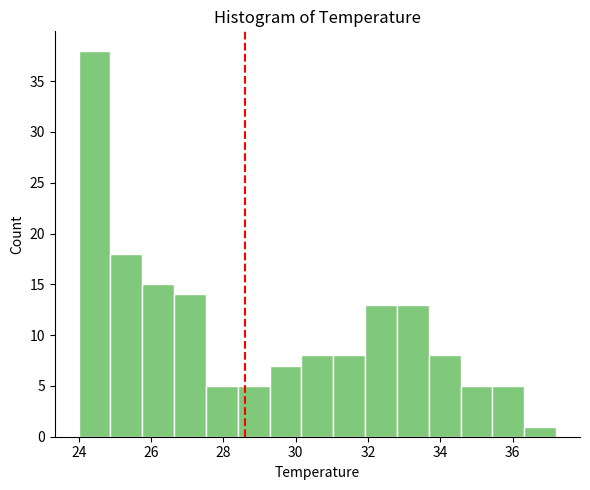

Reading left to right, list every bar in this chart as the range it spans on the x-axis followed by its height. Neither the bar edges nor the heights are printed on the chart, so give them approximately, as read against the axes.

24.00 to 24.88: 38
24.88 to 25.76: 18
25.76 to 26.64: 15
26.64 to 27.52: 14
27.52 to 28.40: 5
28.40 to 29.28: 5
29.28 to 30.16: 7
30.16 to 31.04: 8
31.04 to 31.92: 8
31.92 to 32.80: 13
32.80 to 33.68: 13
33.68 to 34.56: 8
34.56 to 35.44: 5
35.44 to 36.32: 5
36.32 to 37.20: 1